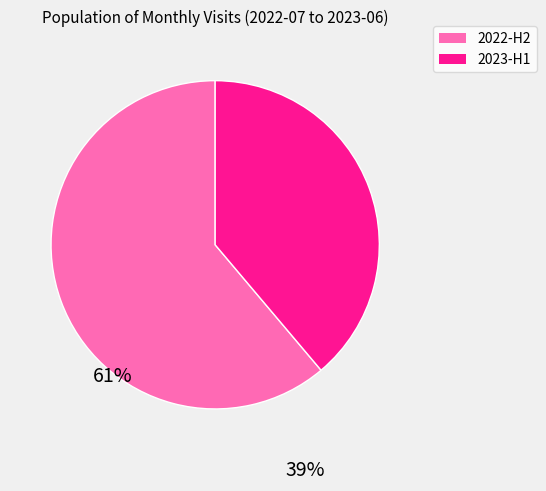

Which slice represents more than half of the pie?

2022-H2